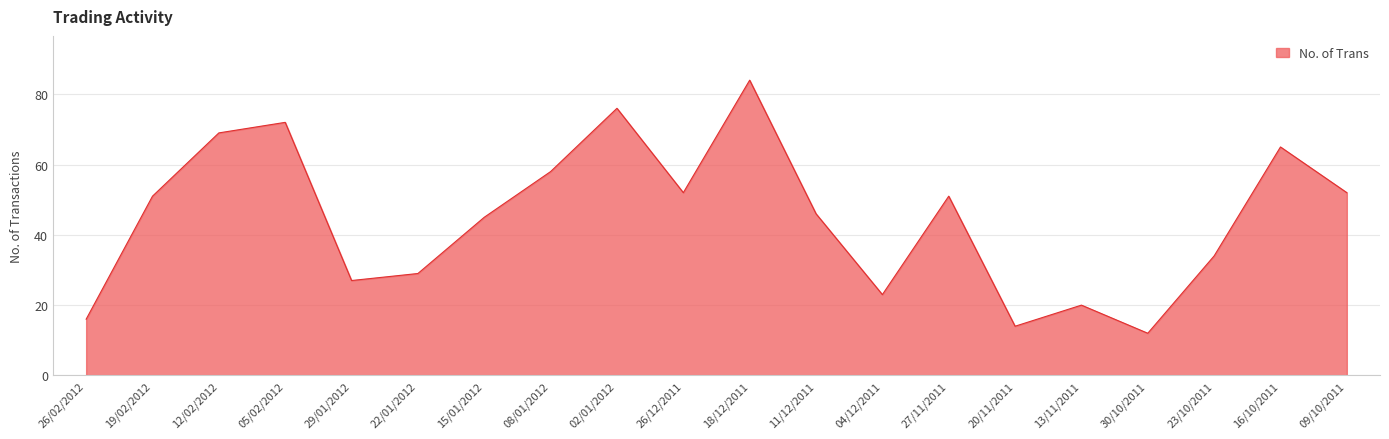

How many values are below 51?

10